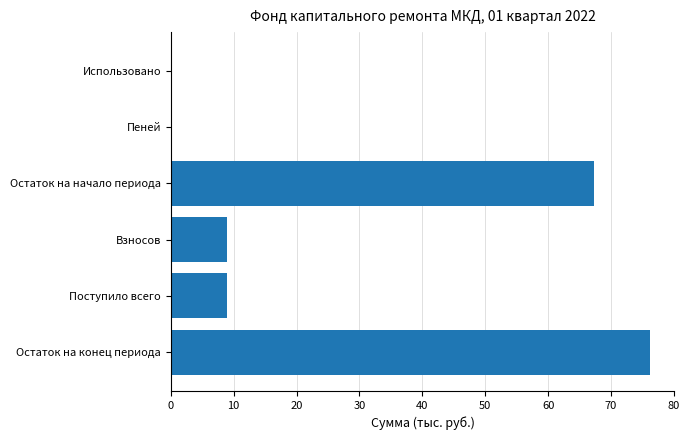

Are the bars grouped side by side (vs. stacked)?

No